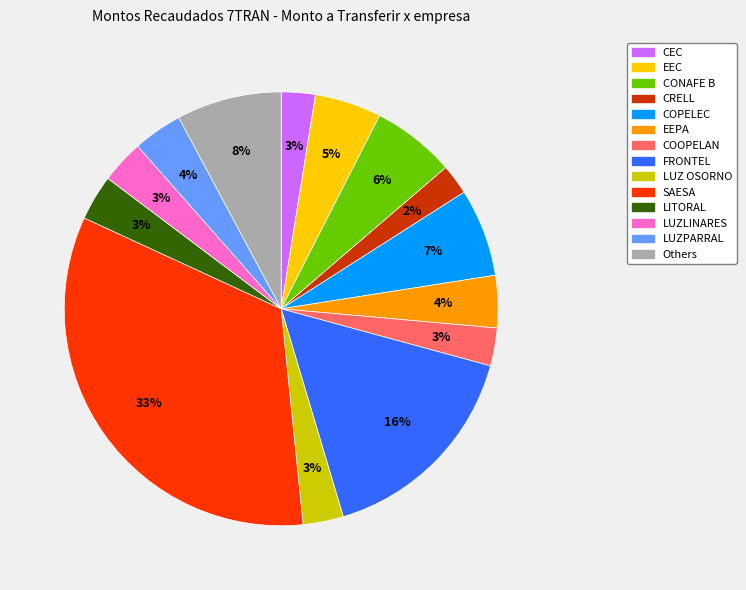

To the nearest percent, what portion does LUZ OSORNO represent?

3%